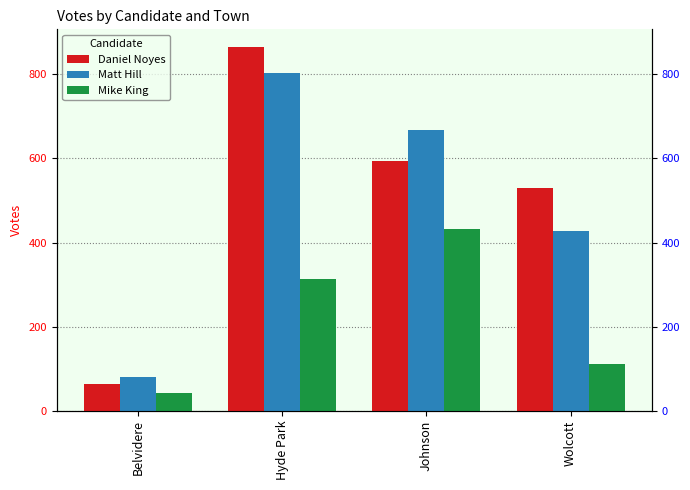

Reading left to right, list all the values displayed in this chart.

Daniel Noyes: 64	864	594	529
Matt Hill: 79	803	667	428
Mike King: 42	314	432	112